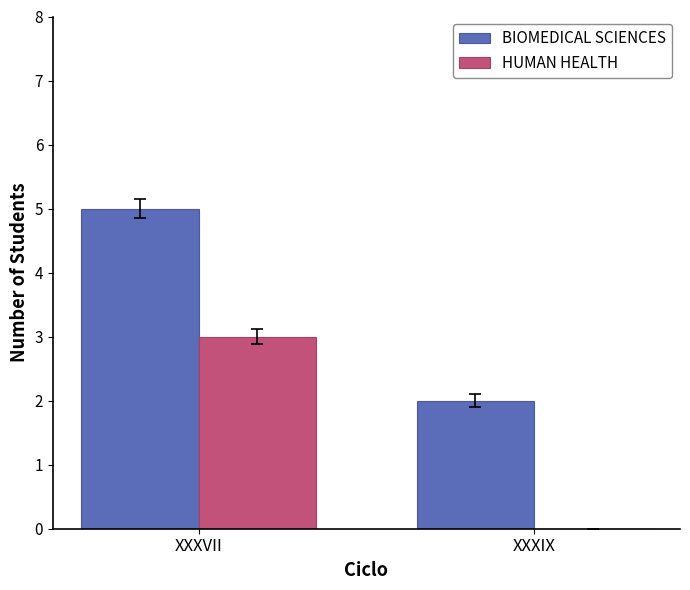

The value of BIOMEDICAL SCIENCES at XXXIX is 2. True or false?

True